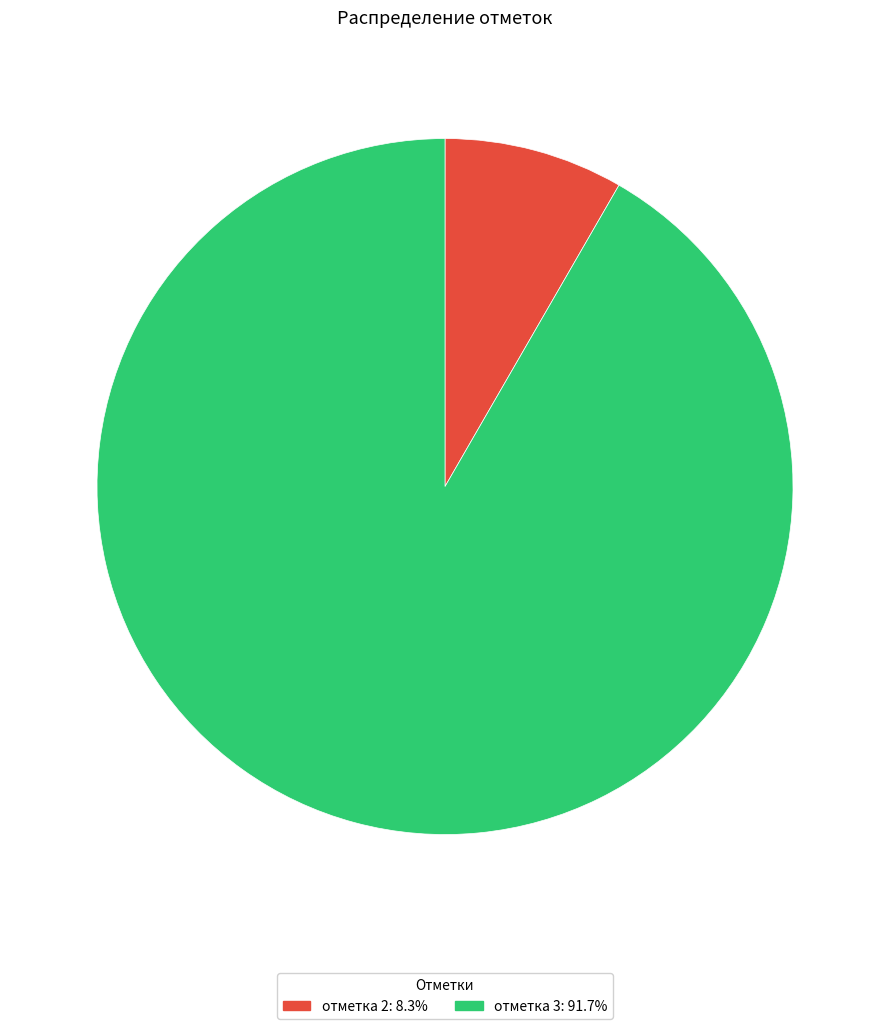

Is the sum of отметка 3: 91.7% and отметка 2: 8.3% greater than half?

Yes